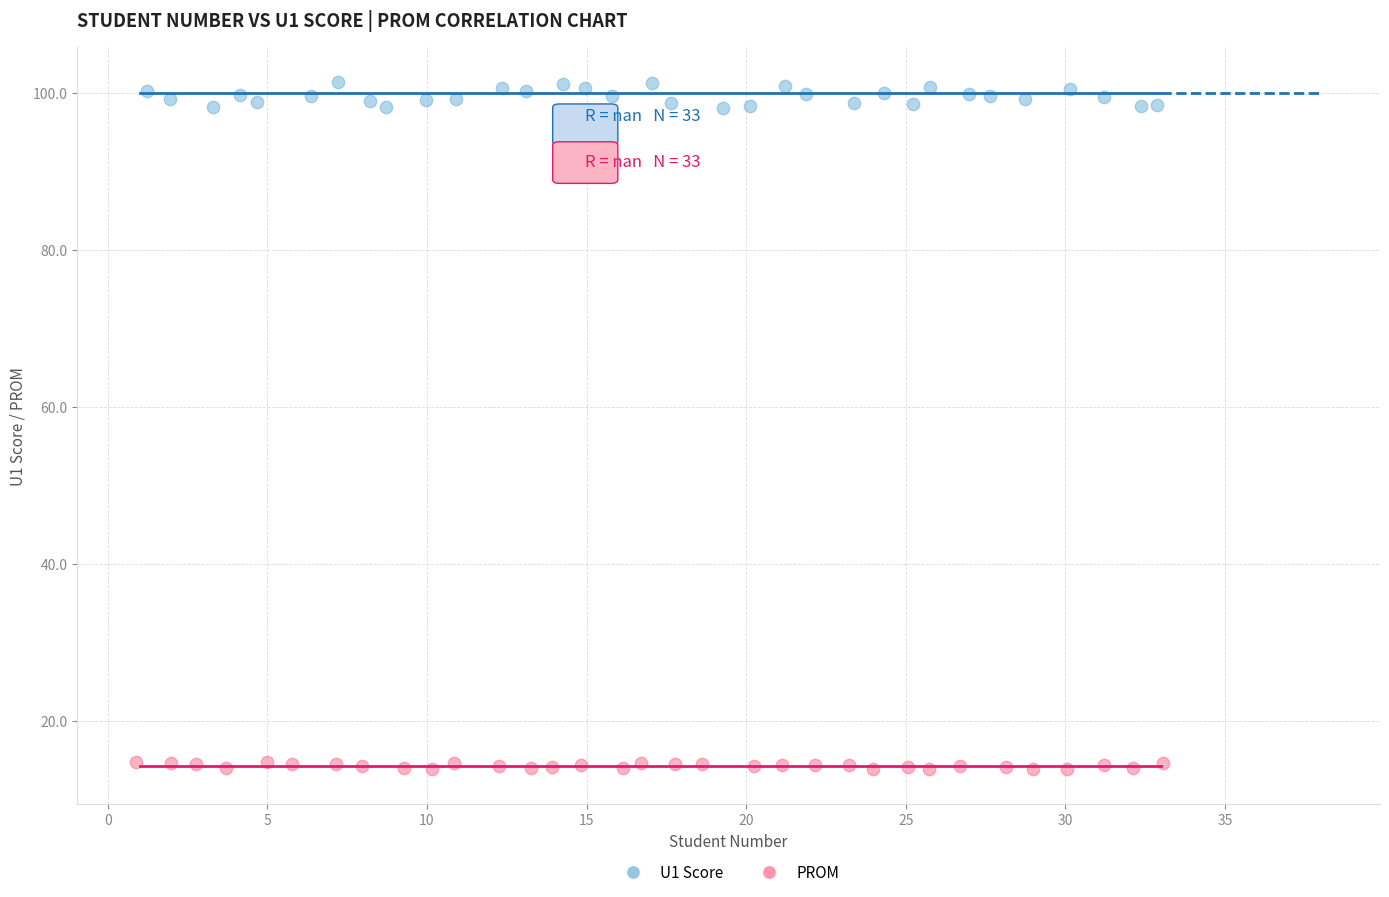

Which series reaches the minimum Y coordinate?

PROM